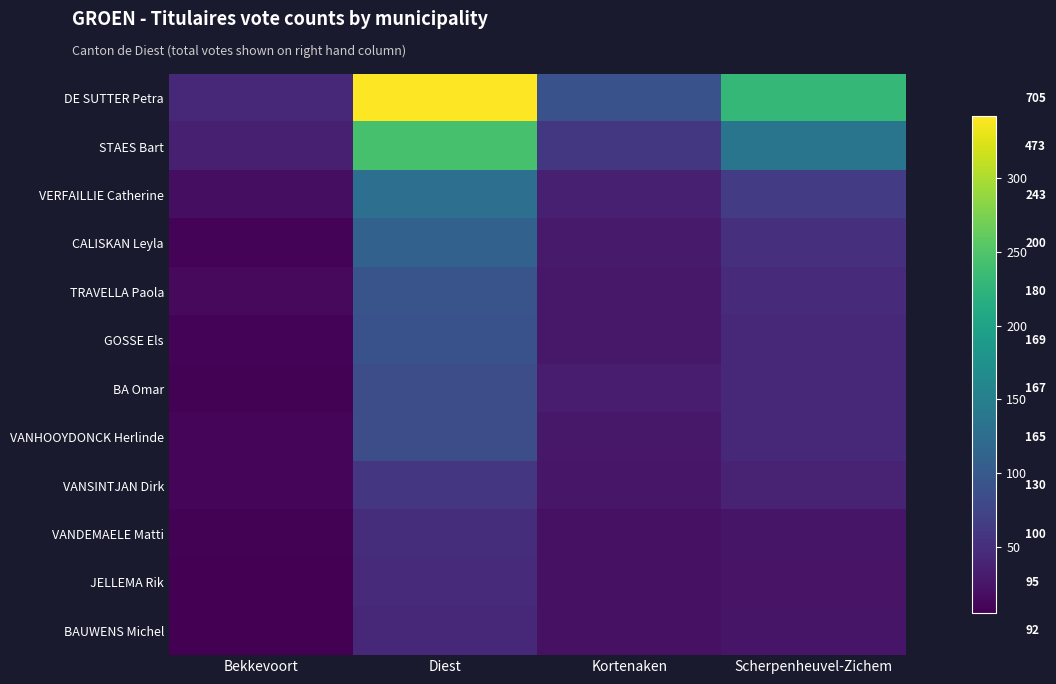

Where is DE SUTTER Petra nearest to the value 192?

Scherpenheuvel-Zichem